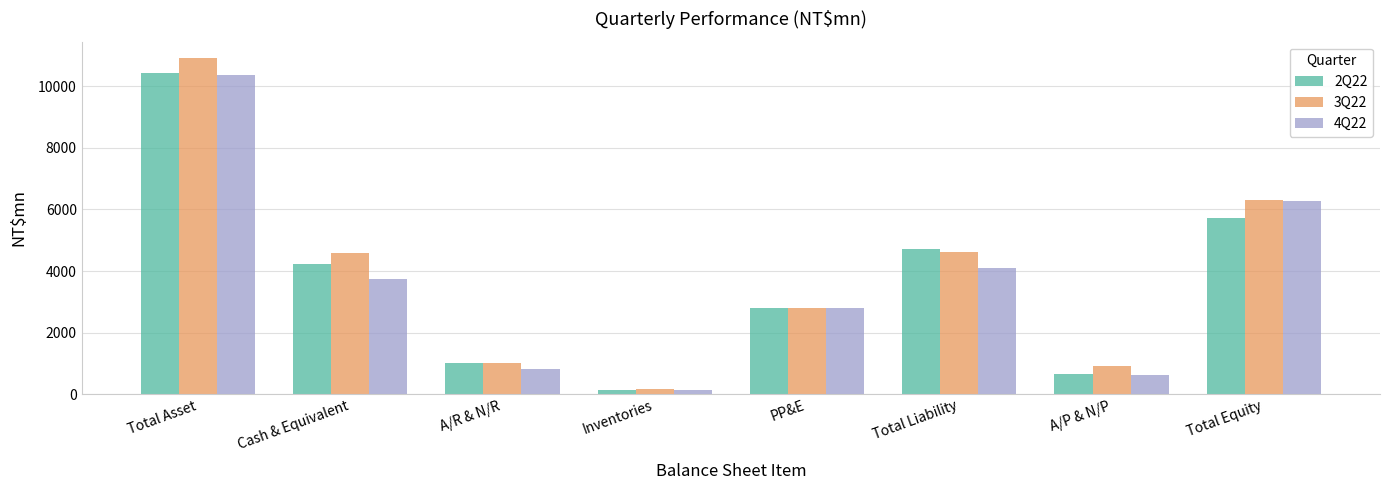

What is the spread (max minus min) of values at Total Liability?

628.1